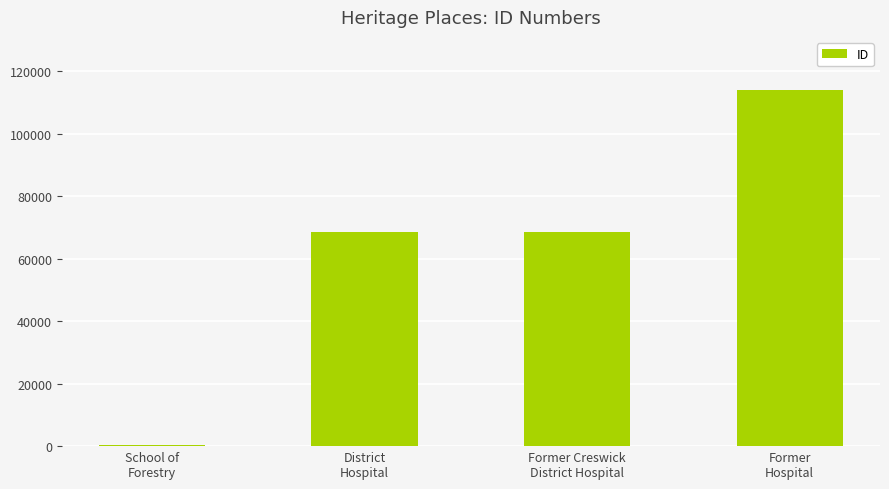

Count the number of categories in the chart.

4